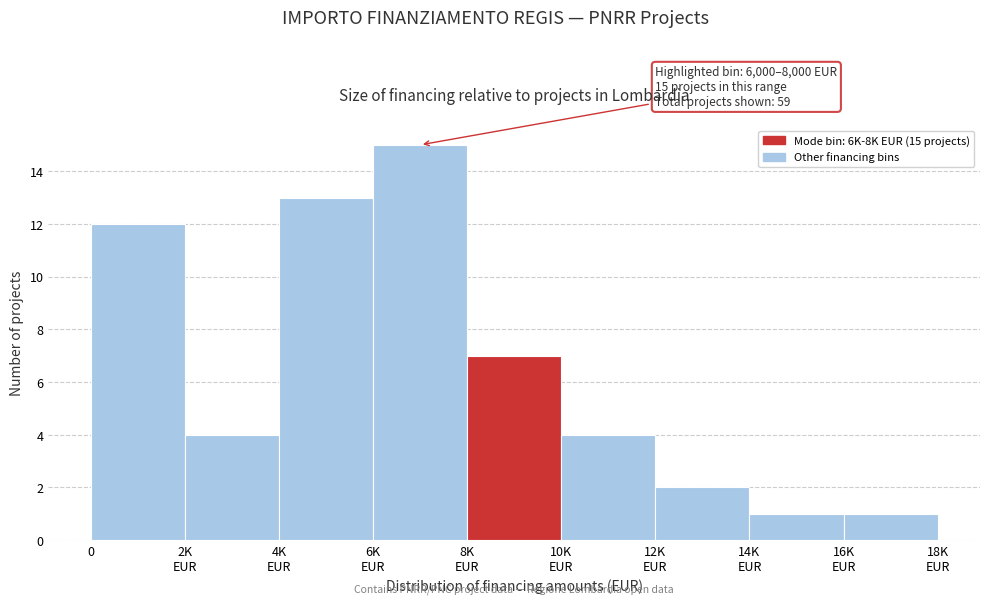

Reading left to right, extract all data points from this chart.

12	4	13	15	7	4	2	1	1